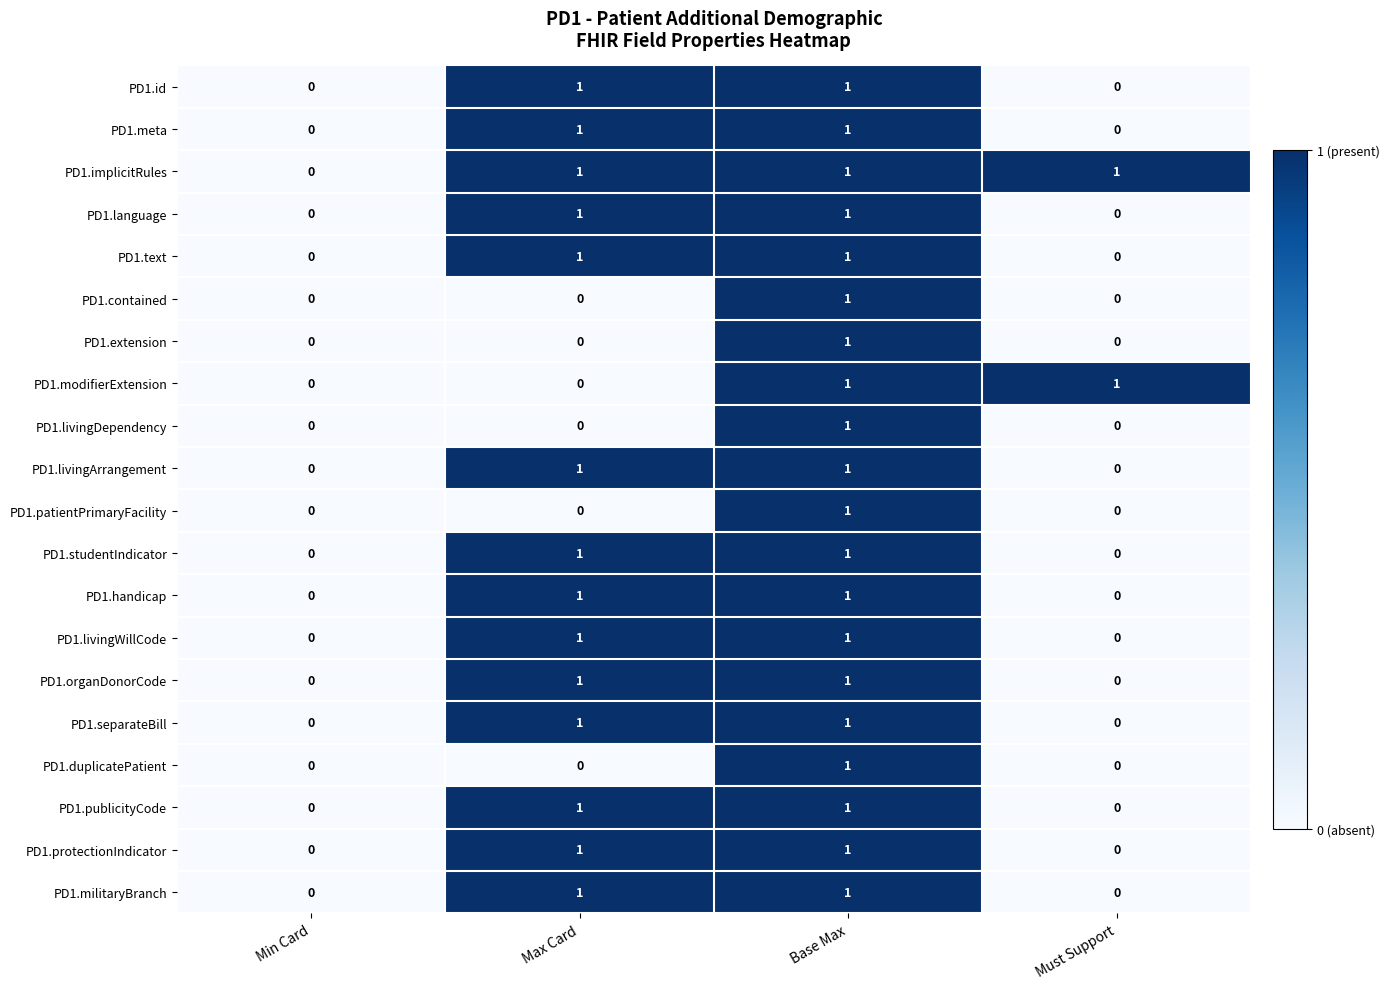

How many PD1.contained values are between 0 and 1?

4